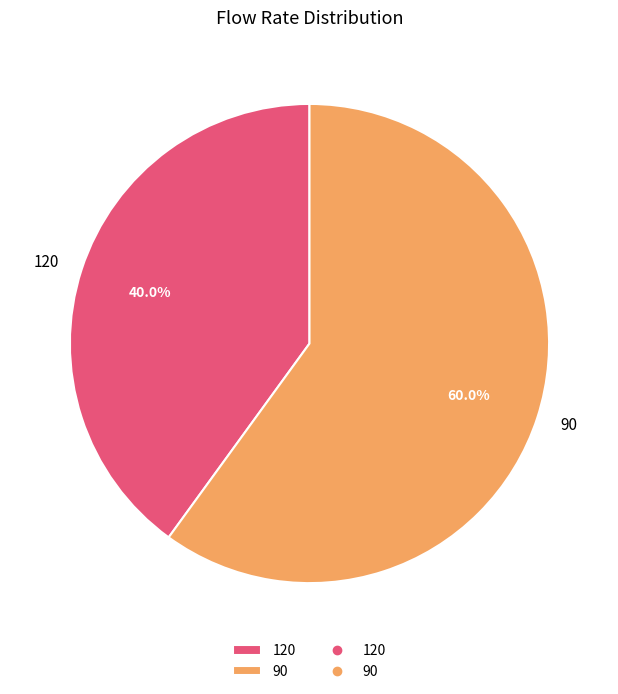

What is the largest slice in the pie chart?

90